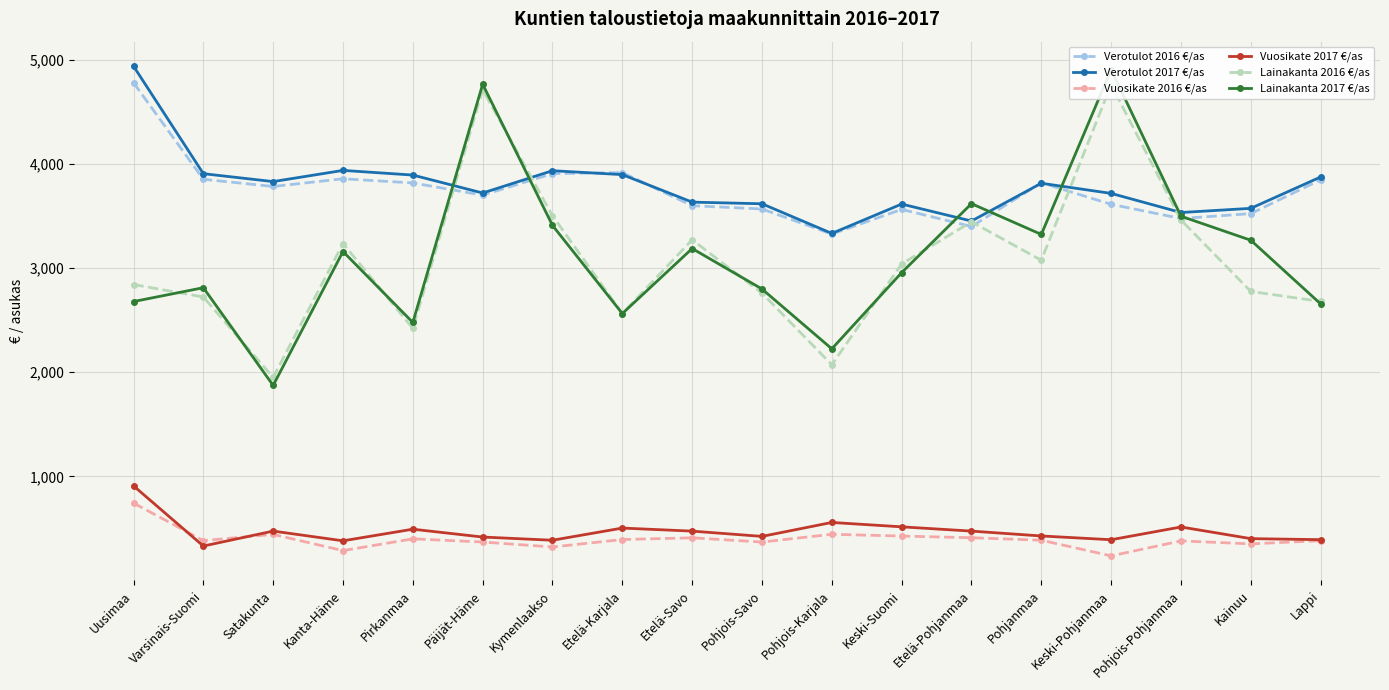

At which label does Vuosikate 2016 €/as reach its peak?

Uusimaa